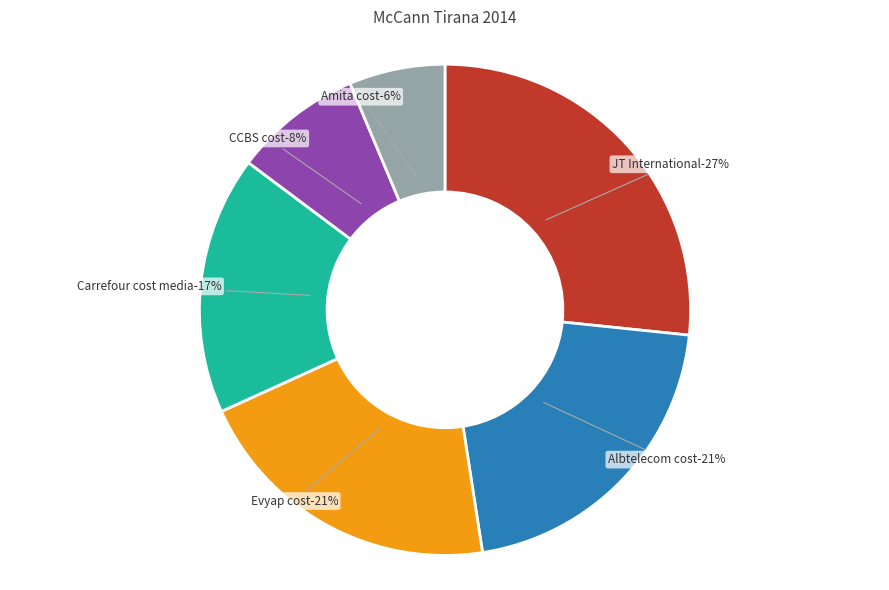

To the nearest percent, what is the difference between the Carrefour cost media and Amita cost slice percentages?

11%